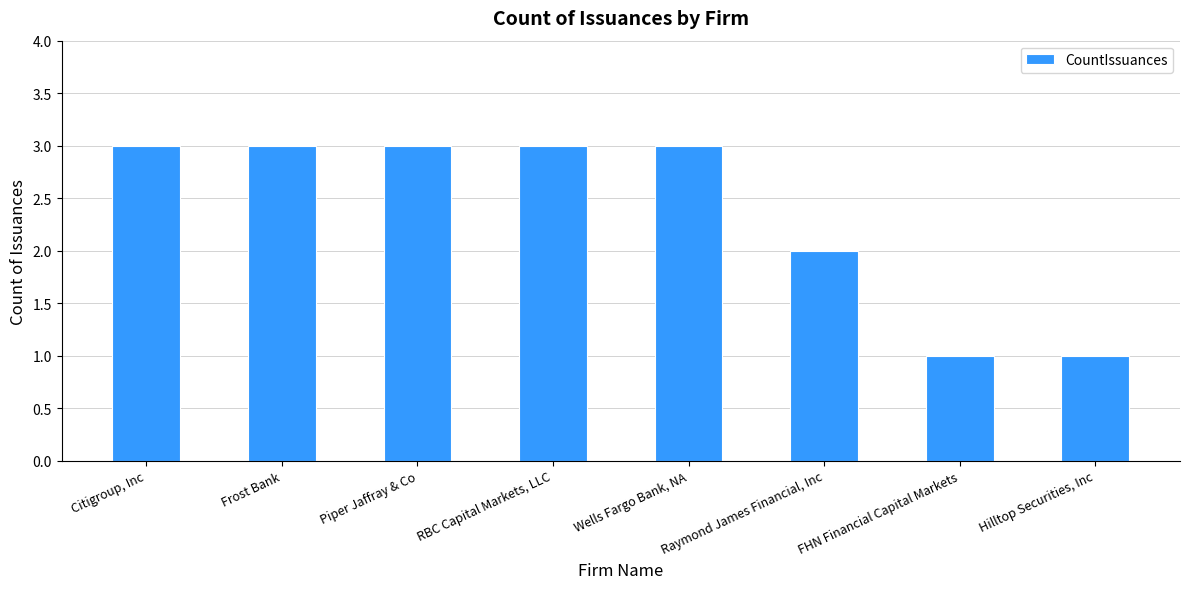

Are the bars horizontal?

No